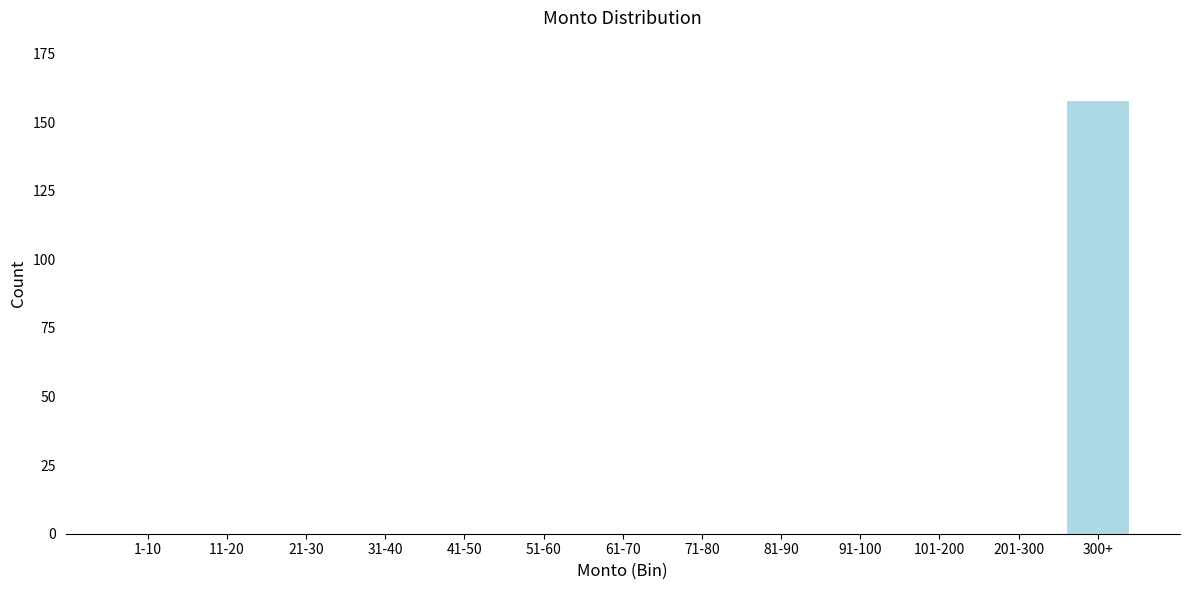

Reading right to left, transcribe all the data shown in this chart.

300+=158	201-300=0	101-200=0	91-100=0	81-90=0	71-80=0	61-70=0	51-60=0	41-50=0	31-40=0	21-30=0	11-20=0	1-10=0